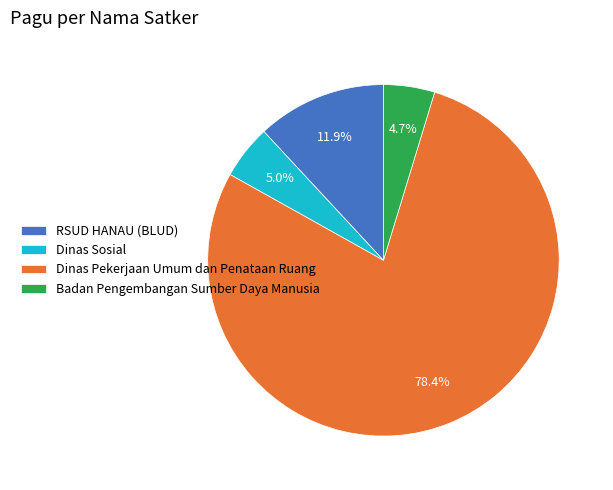

Does any single category account for the majority?

Yes